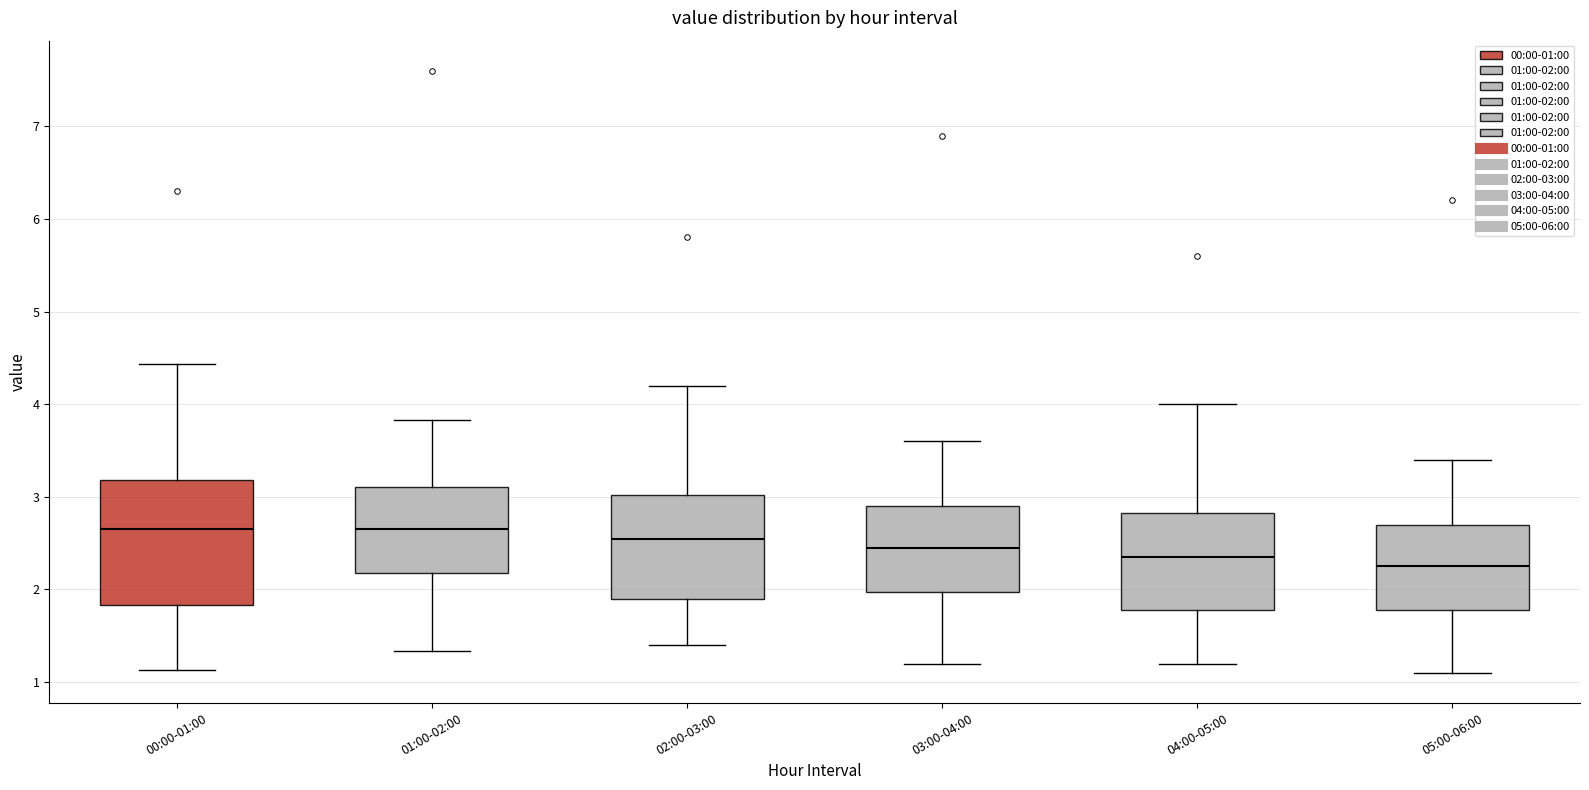

Which box is the tallest, from its lower edge to its upper edge?

00:00-01:00